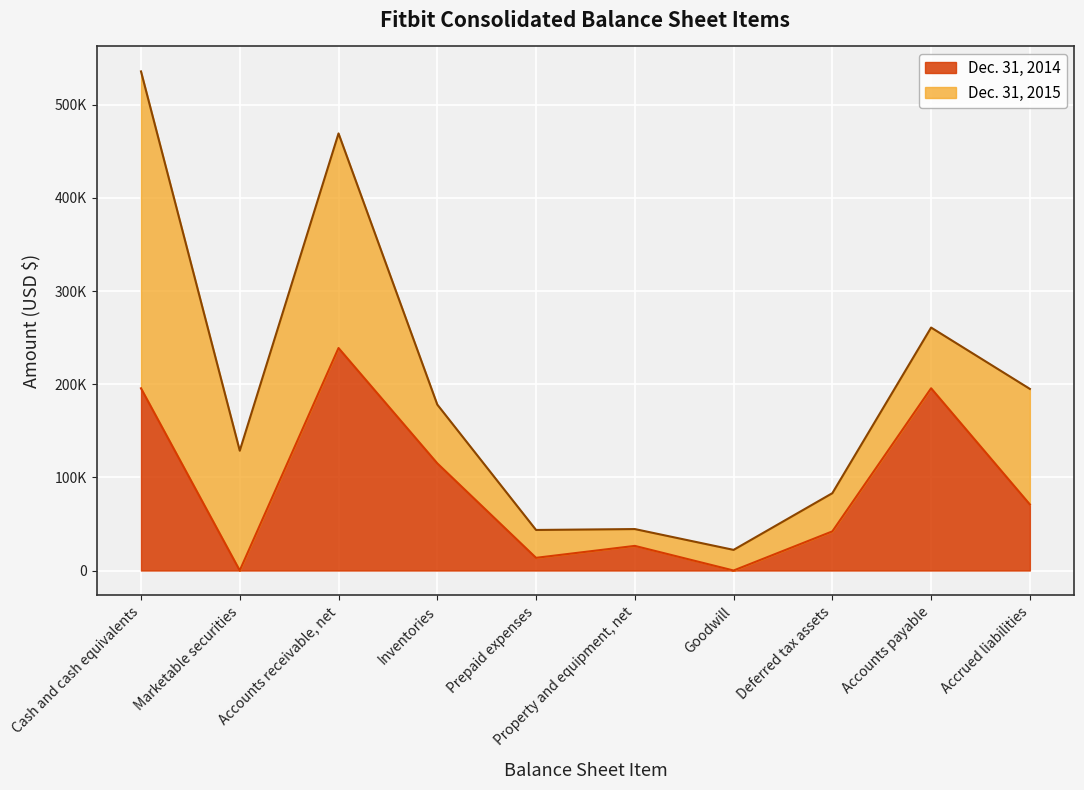

Is it true that Dec. 31, 2015 equals 97120 at Accounts receivable, net?

False